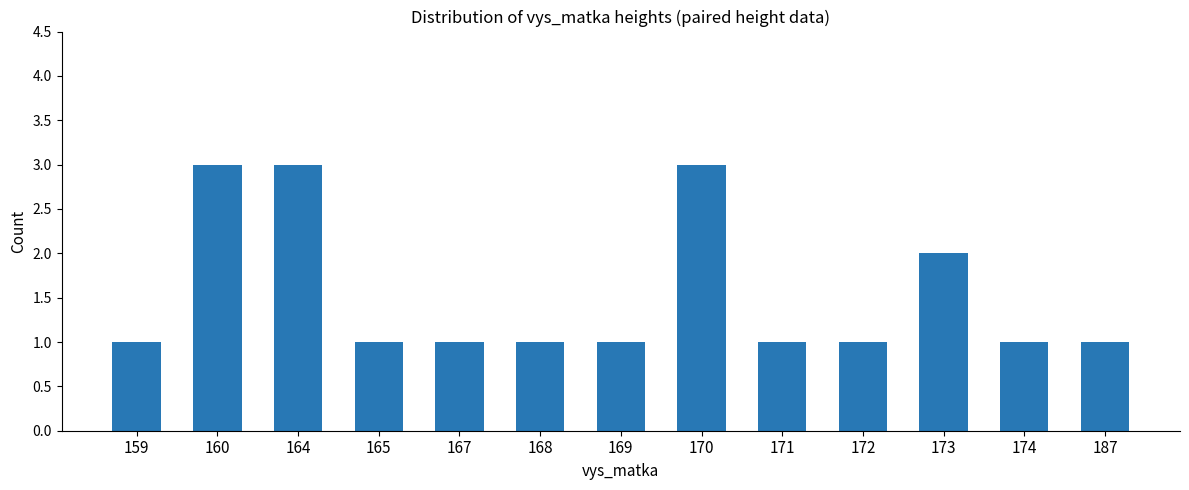

What is the average value?

2